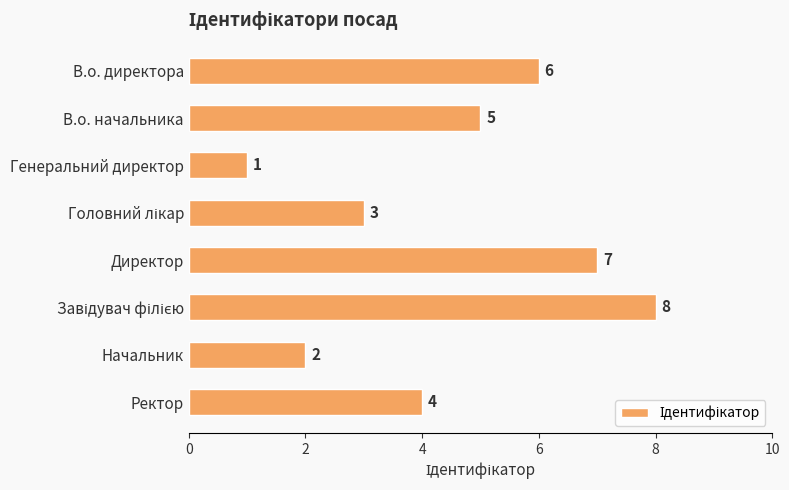

Does the chart contain stacked bars?

No